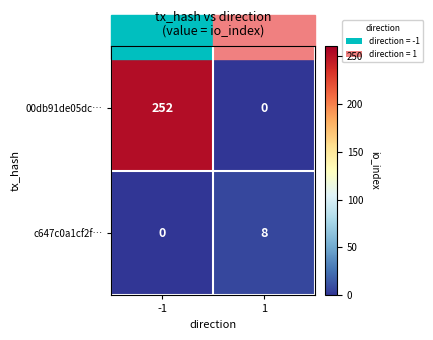

Rank the series at 1 from highest to lowest value.

c647c0a1cf2f…, 00db91de05dc…